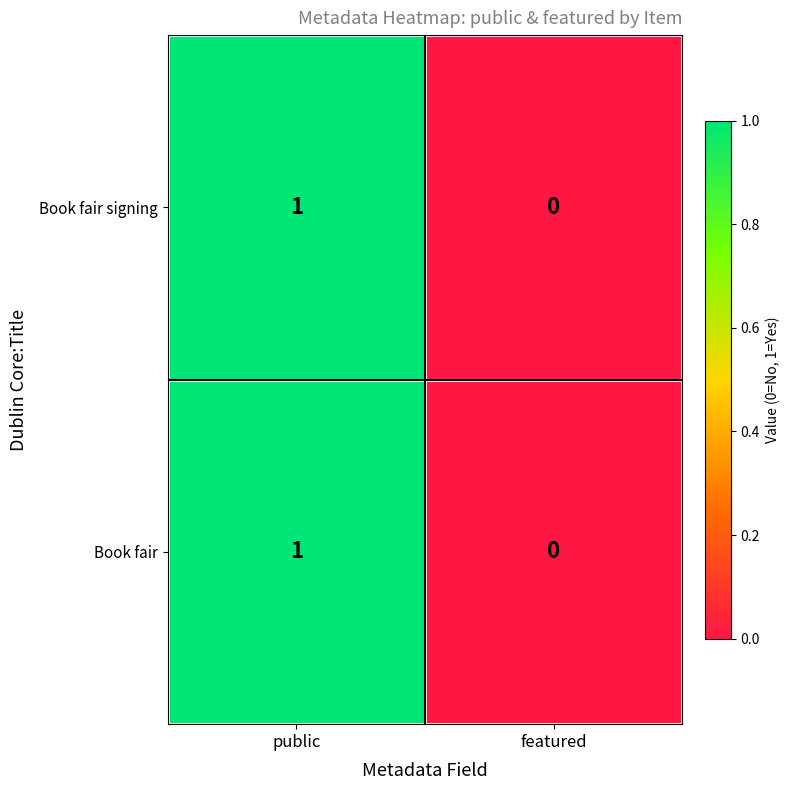

Rank the categories by Book fair signing value from lowest to highest.

featured, public